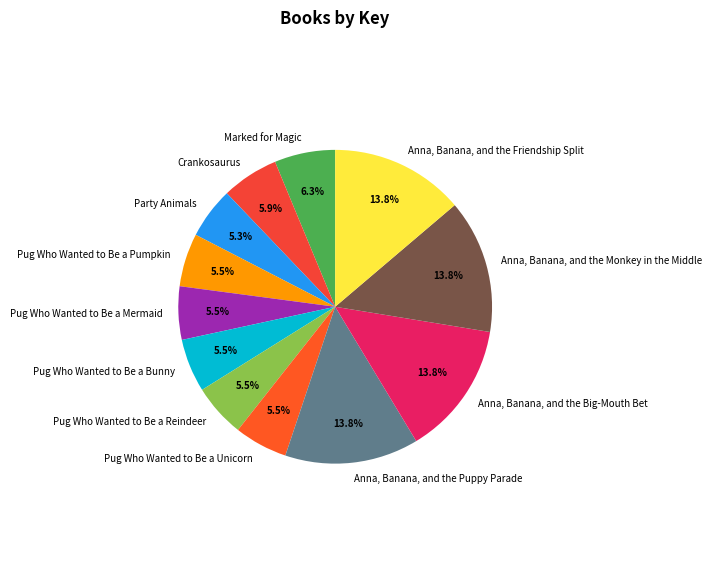

What percentage is the Crankosaurus slice, to the nearest percent?

6%